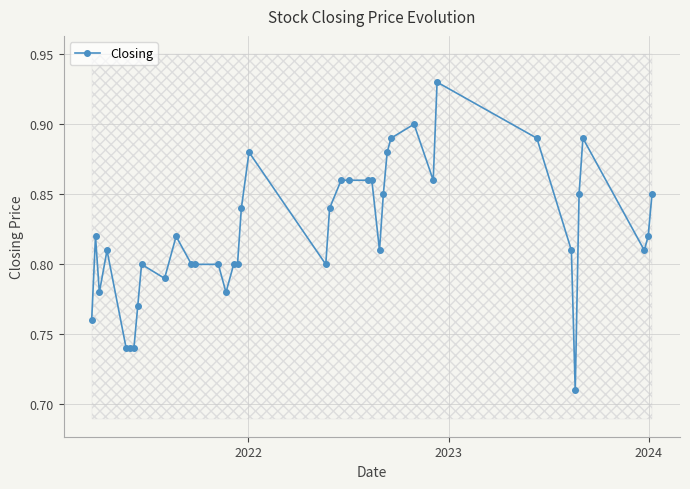

Count the Closing values in the range 0 to 1.

40